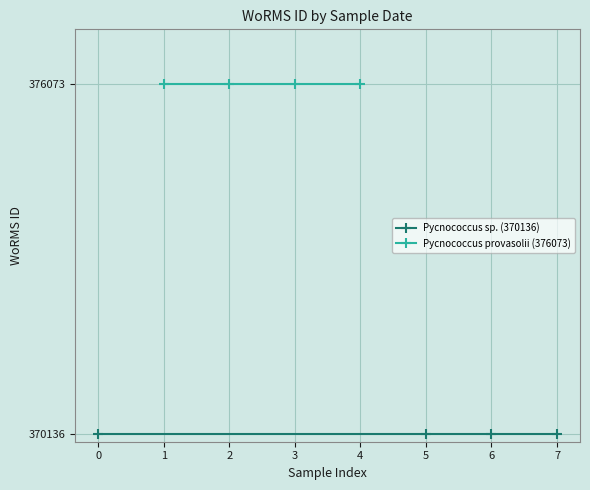

Is it true that Pycnococcus sp. (370136) equals 490652 at 0?

False